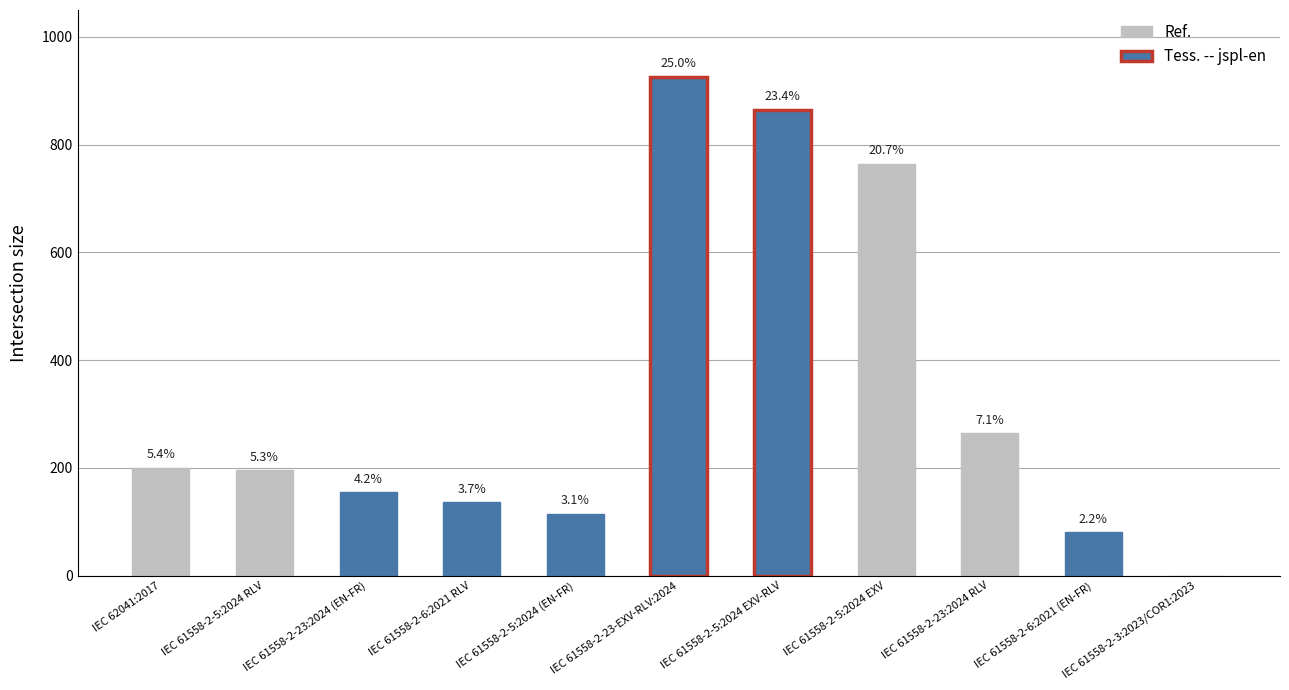

How many values are below 196?

5